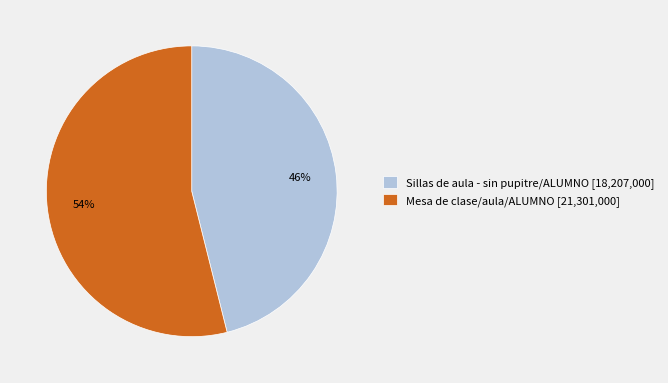

True or false: Mesa de clase/aula/ALUMNO accounts for 67% of the total.

False